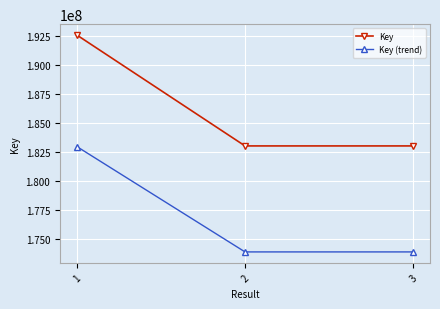

What is the sum of all Key (trend) values?

530622703.3